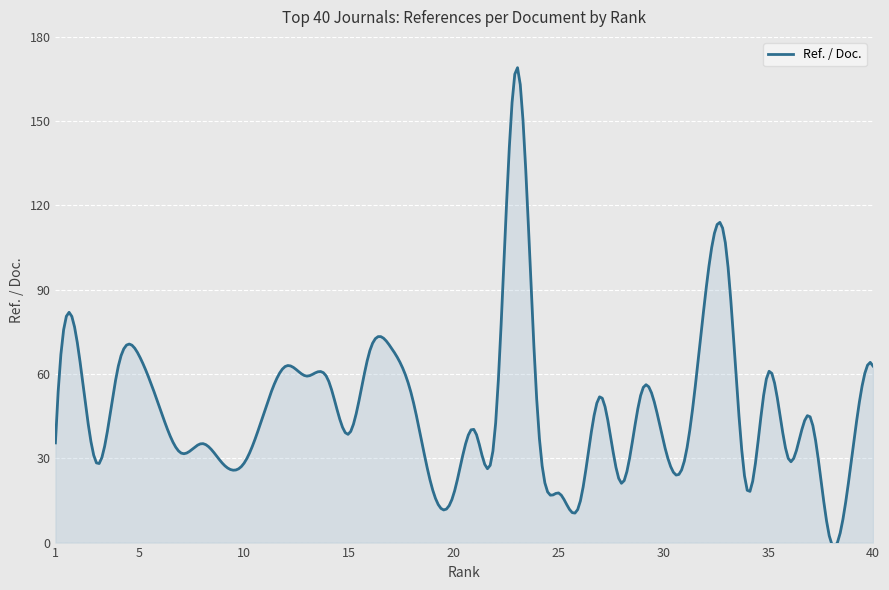

What is the difference between the maximum and minimum values?

170.5